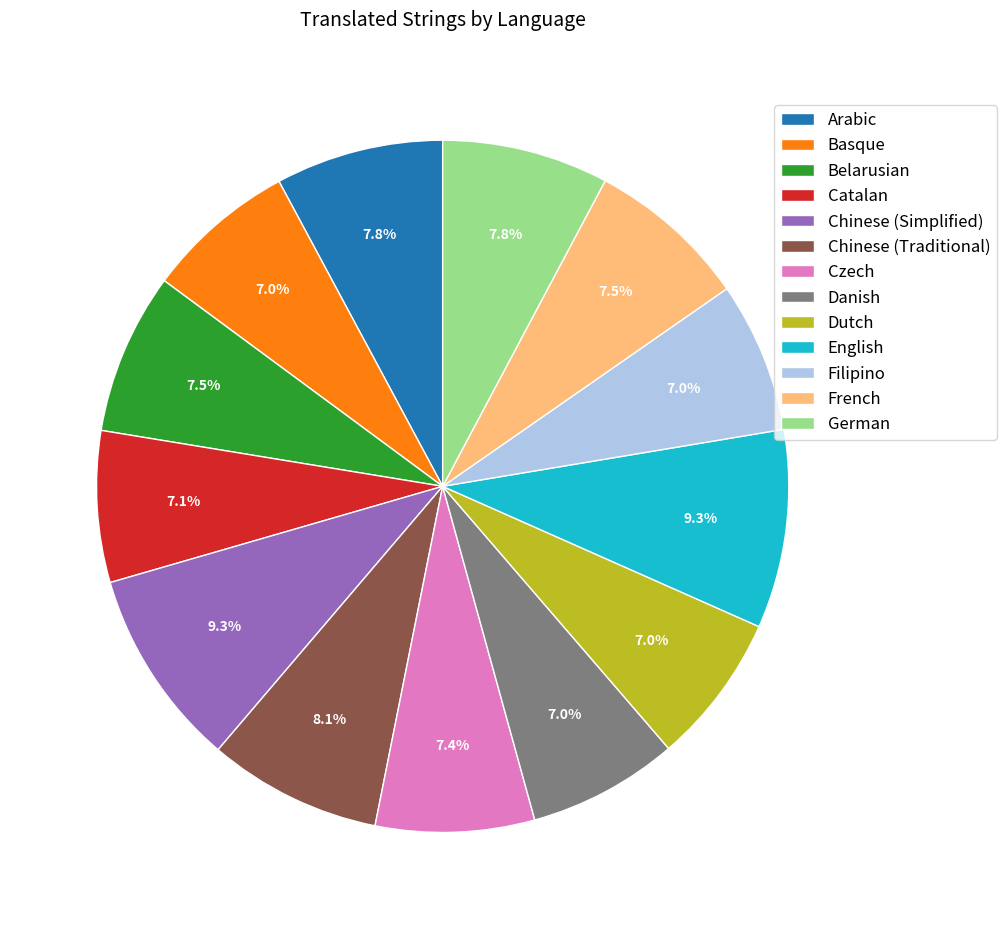

To the nearest percent, what is the average slice percentage?

8%